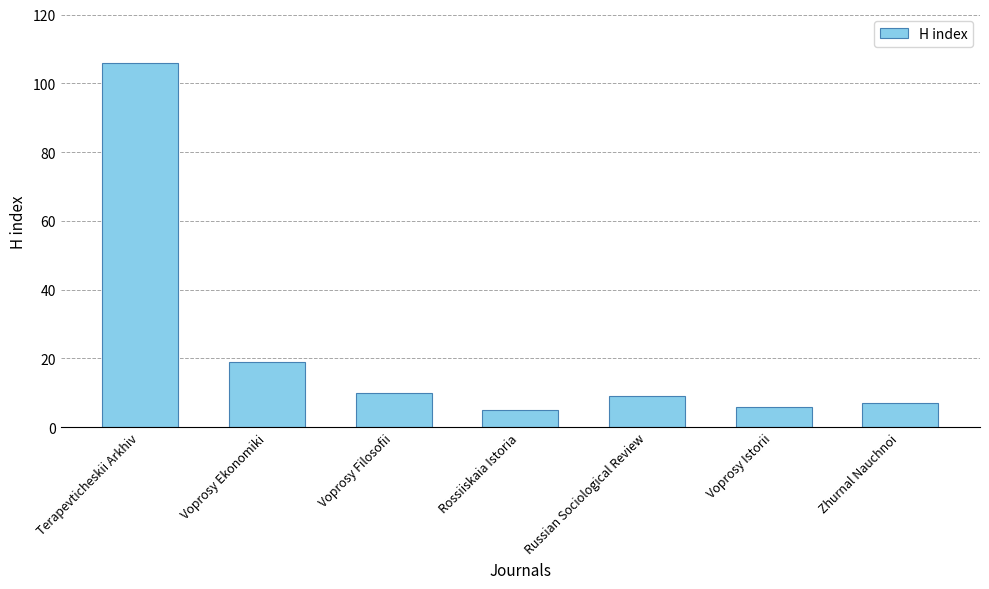

Which has a higher value, Voprosy Ekonomiki or Voprosy Istorii?

Voprosy Ekonomiki